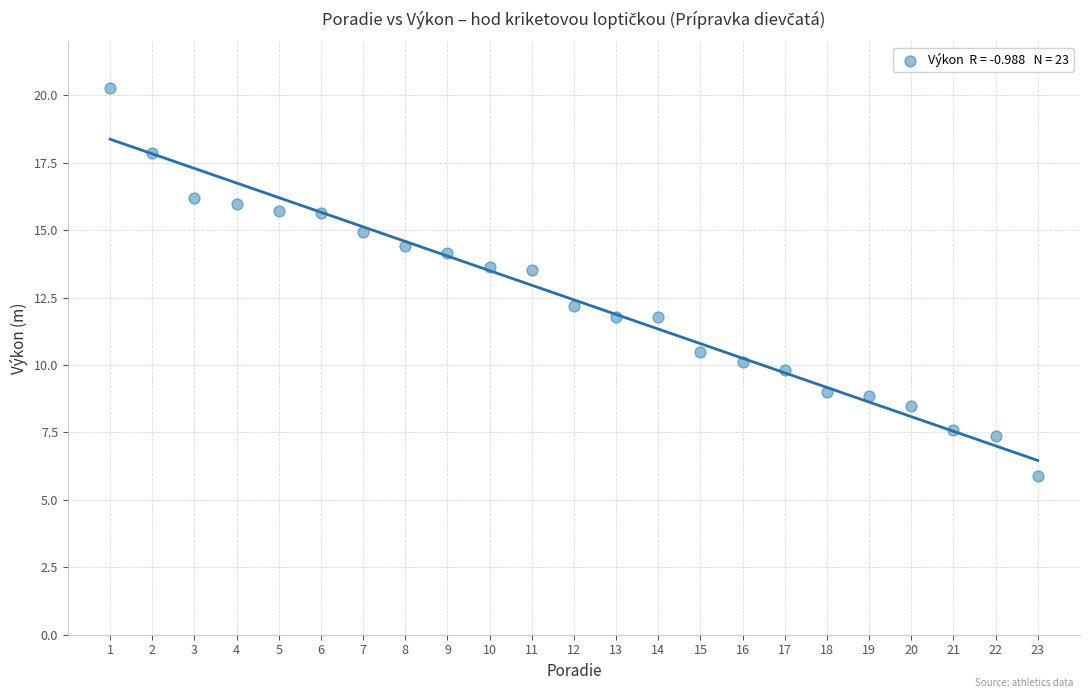

What is the range of Y values (max minus min)?

14.4